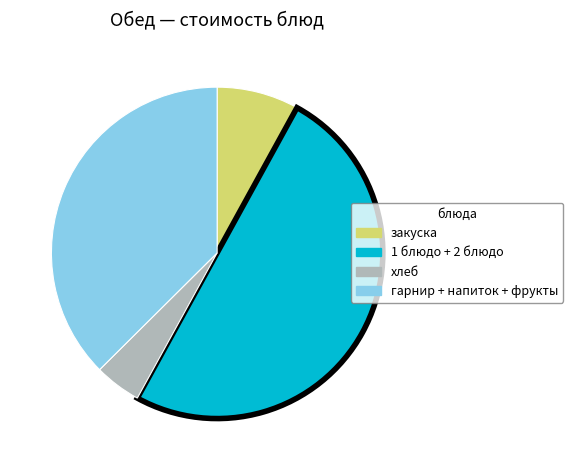

Is there a majority slice in this chart?

No